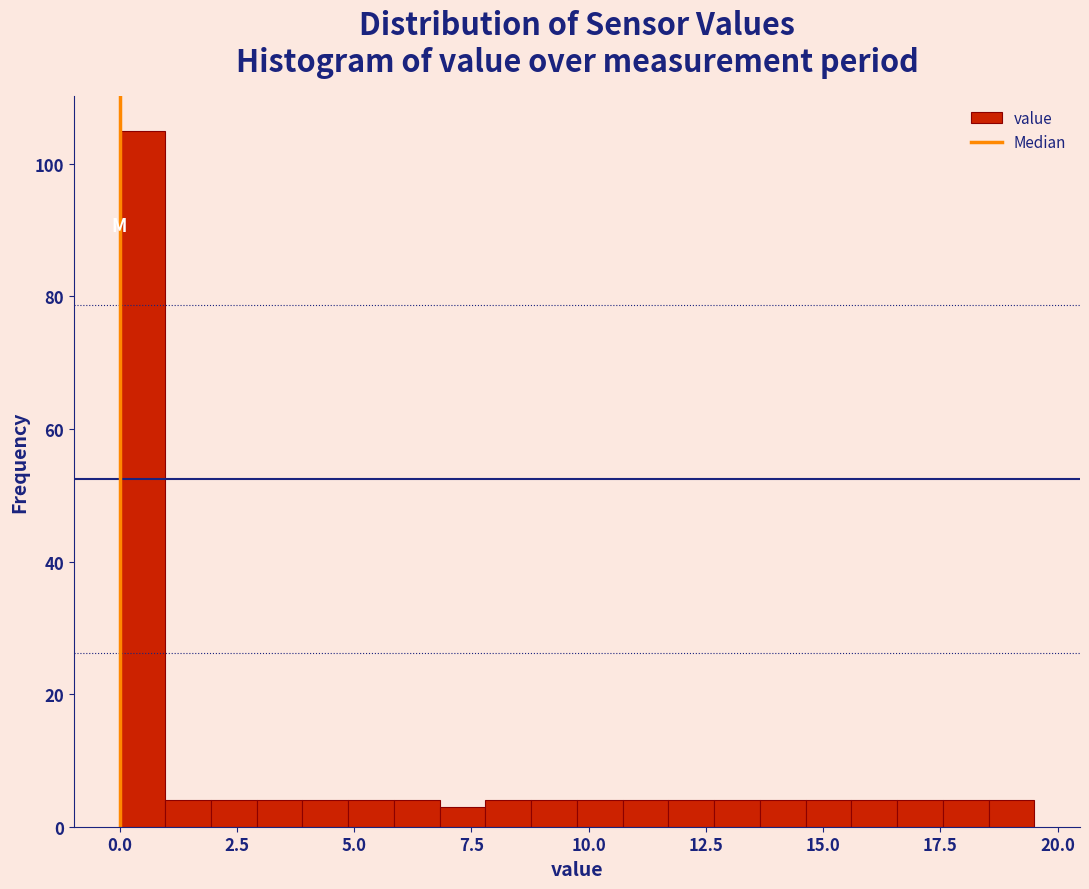

Read against the x-axis, roughly where is the centre of the tallest bar?

0.5